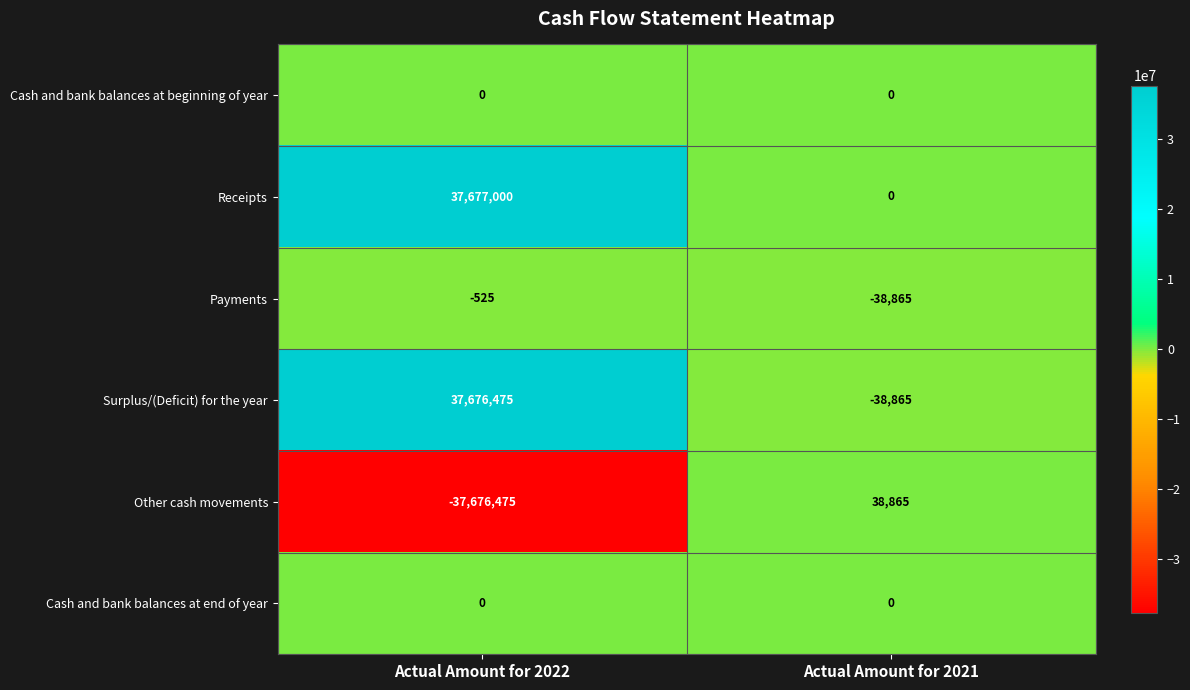

How many data points does each series have?

2